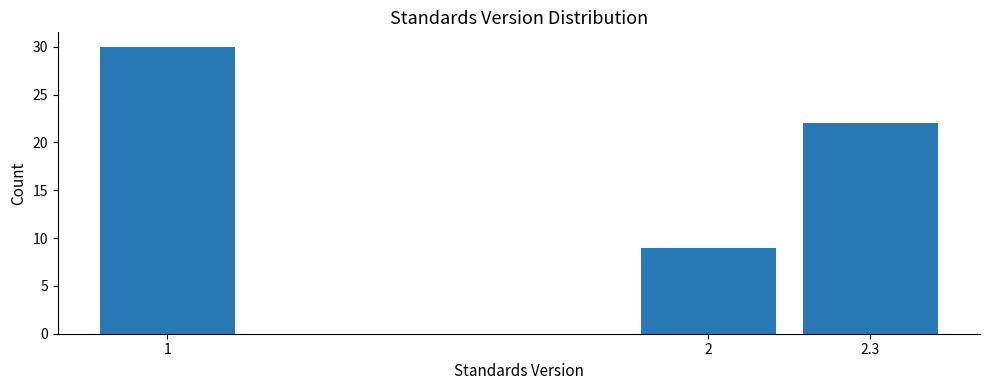

Reading right to left, transcribe all the data shown in this chart.

22	9	30